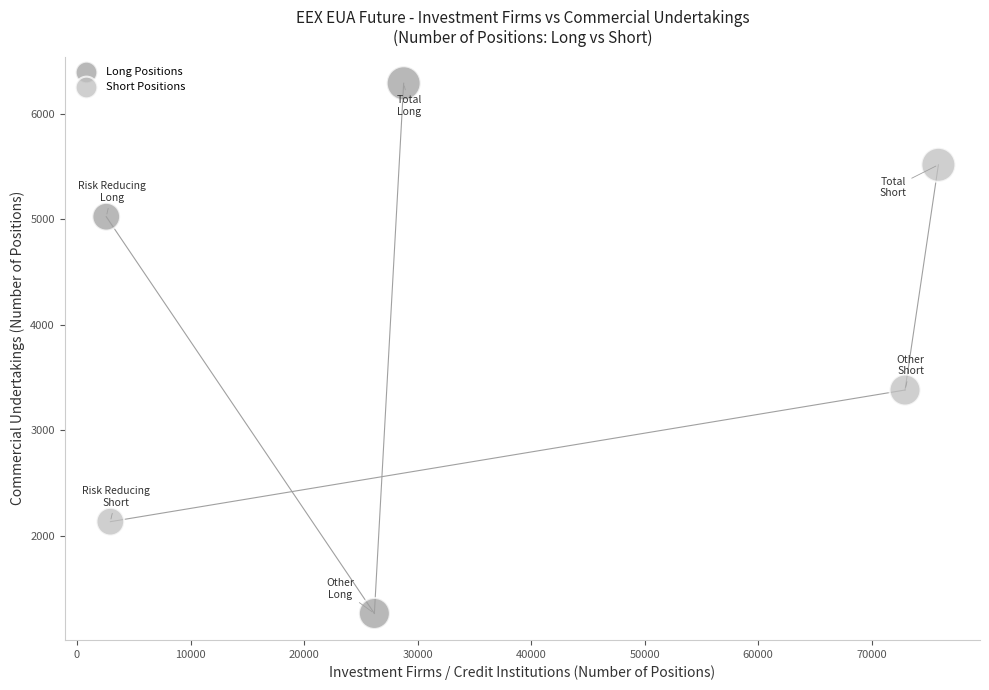

Which series has the largest Y range (max minus min)?

Long Positions